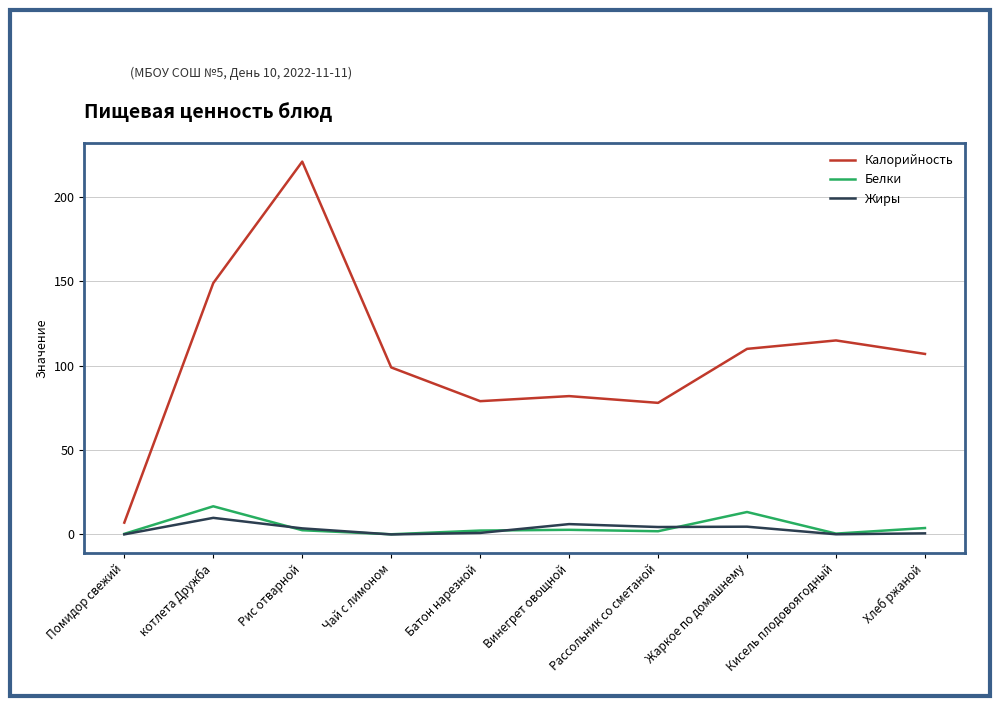

Where is Калорийность nearest to the value 114?

Кисель плодовоягодный